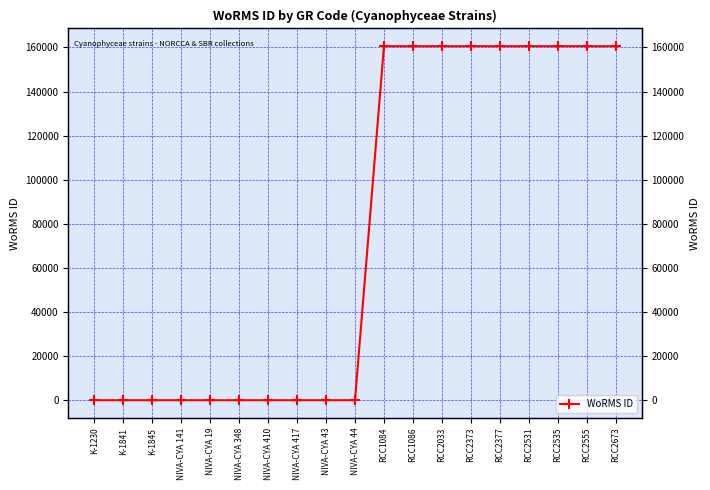

What is the difference between the maximum and minimum values?

160572